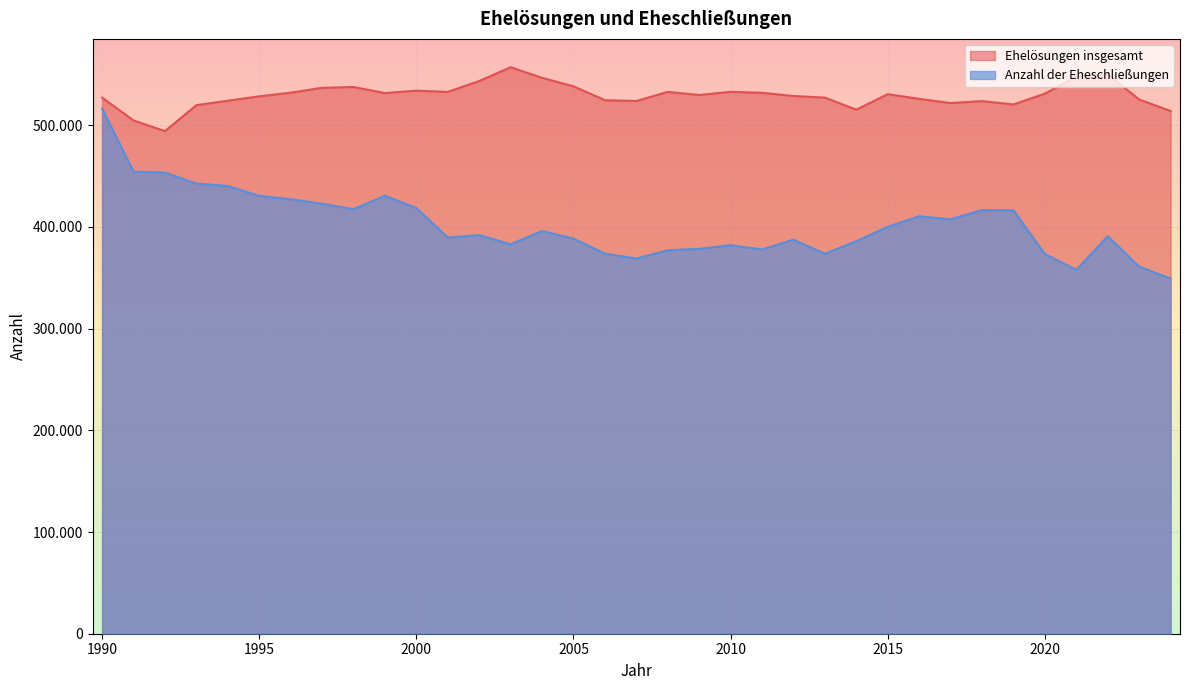

At 2004, list the series in order from largest to smallest.

Ehelösungen insgesamt, Anzahl der Eheschließungen